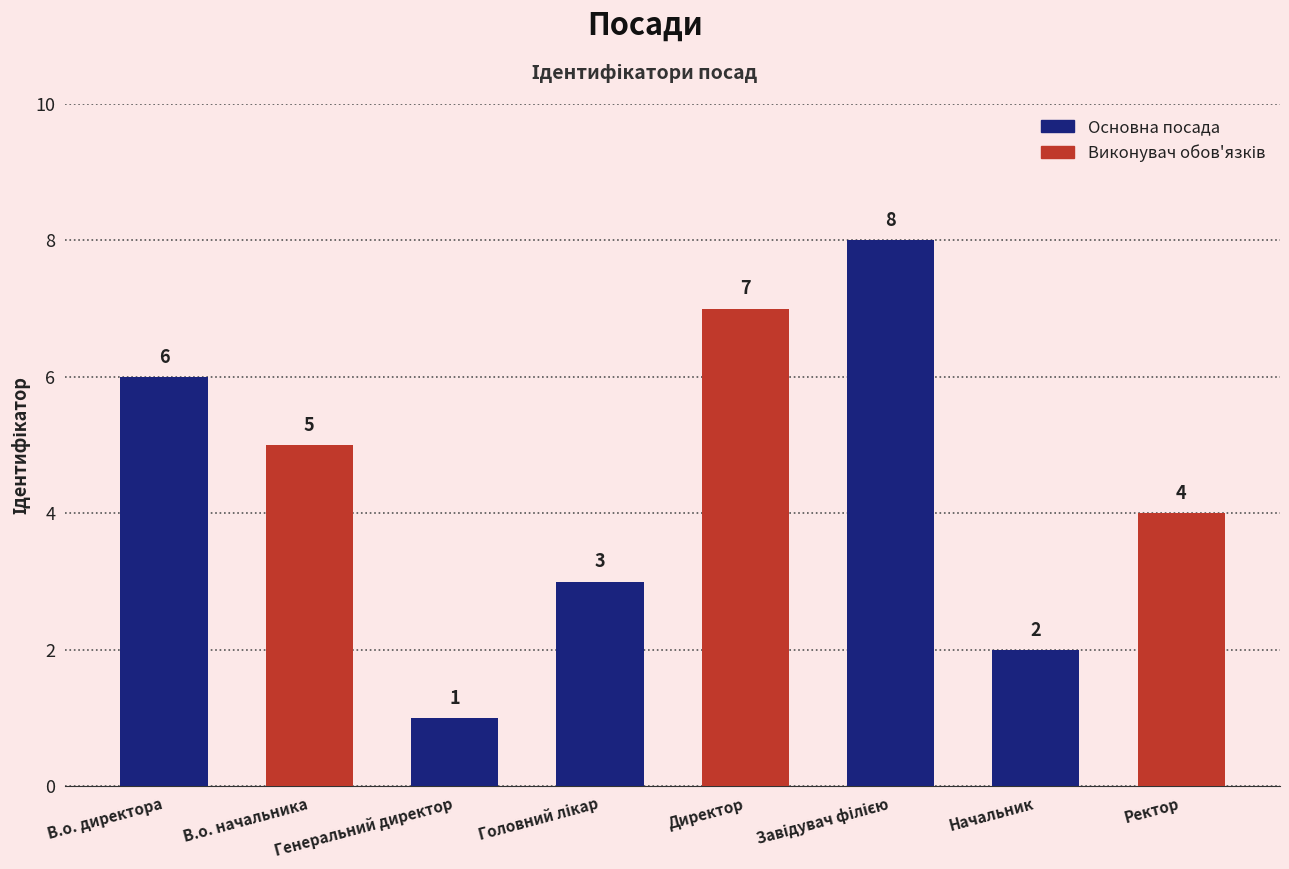

At which category does the chart reach its minimum across all series?

Генеральний директор